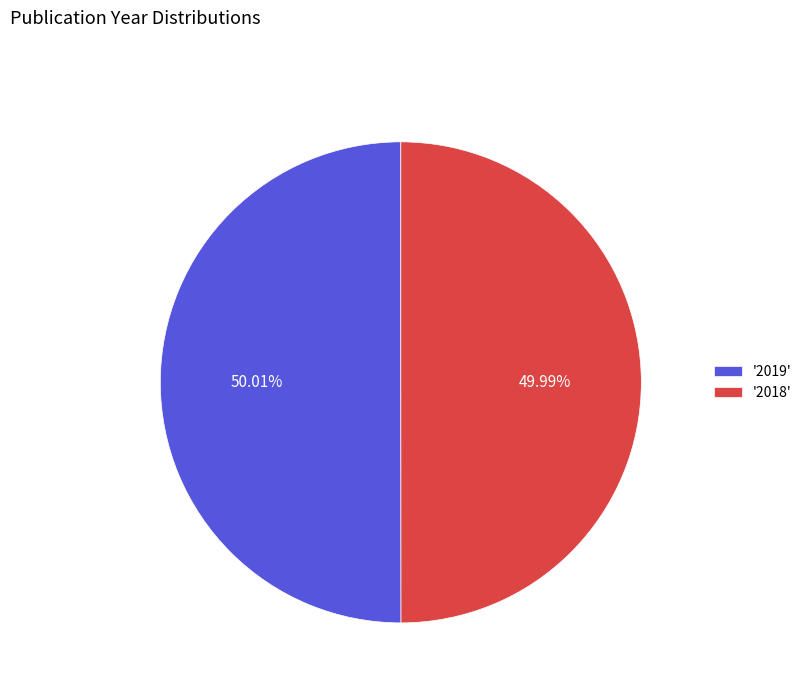

Approximately how many times larger is the value at '2019' compared to '2018'?

1.0